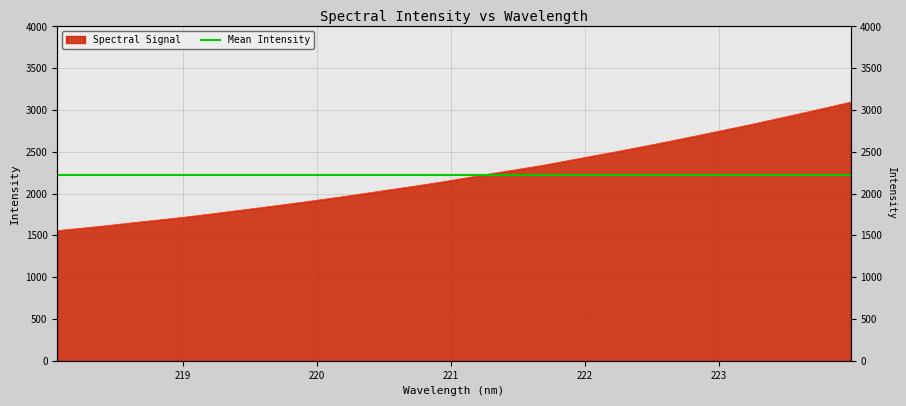

Reading left to right, transcribe all the data shown in this chart.

1556.3	1586.5	1617.8	1652.7	1684.6	1718.3	1756.0	1794.6	1833.0	1872.9	1913.8	1956.4	2001.0	2046.0	2090.5	2137.9	2188.7	2240.8	2289.5	2339.7	2396.4	2453.3	2510.0	2569.0	2629.9	2692.2	2755.9	2819.0	2886.4	2954.0	3023.0	3093.4